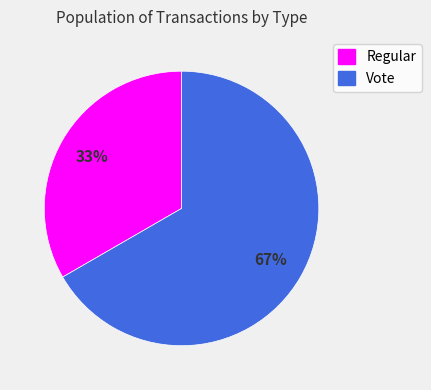

To the nearest percent, what percentage of the pie is Regular?

33%